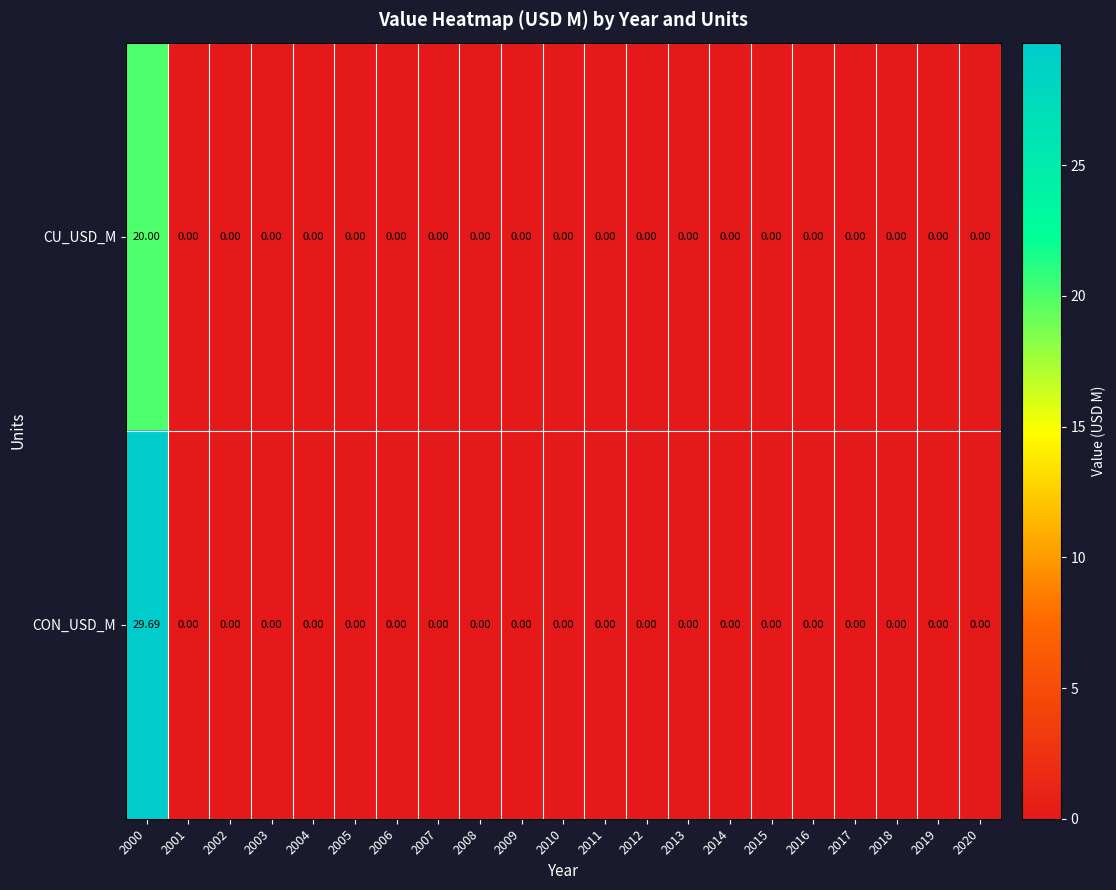

Which series has the largest total across all categories?

CON_USD_M